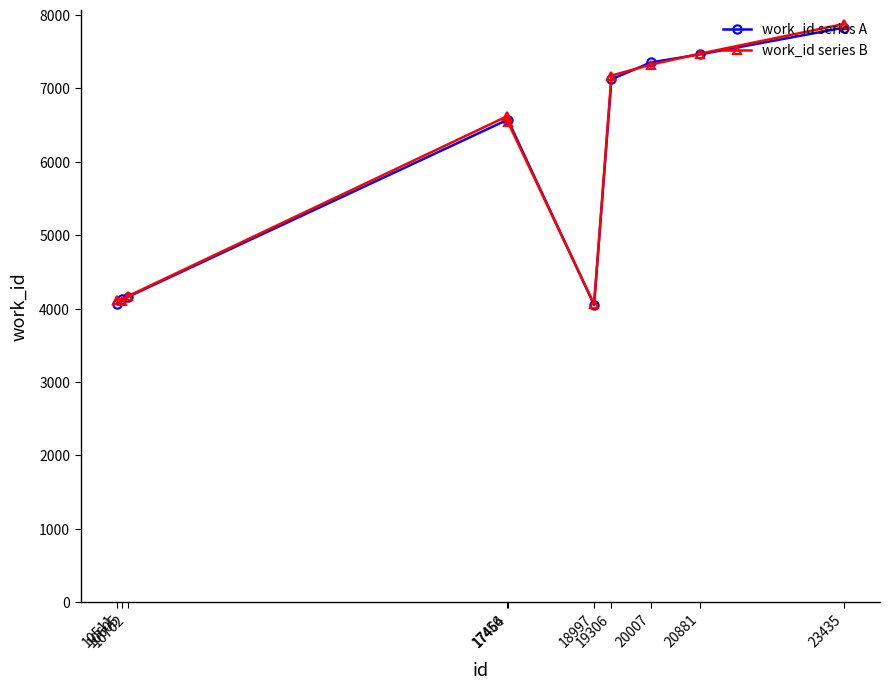

At which category does the chart reach its peak across all series?

23435